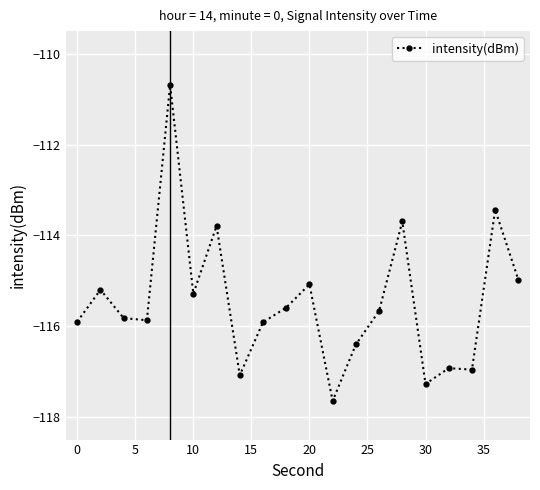

What is the maximum value shown in the chart?

-110.7